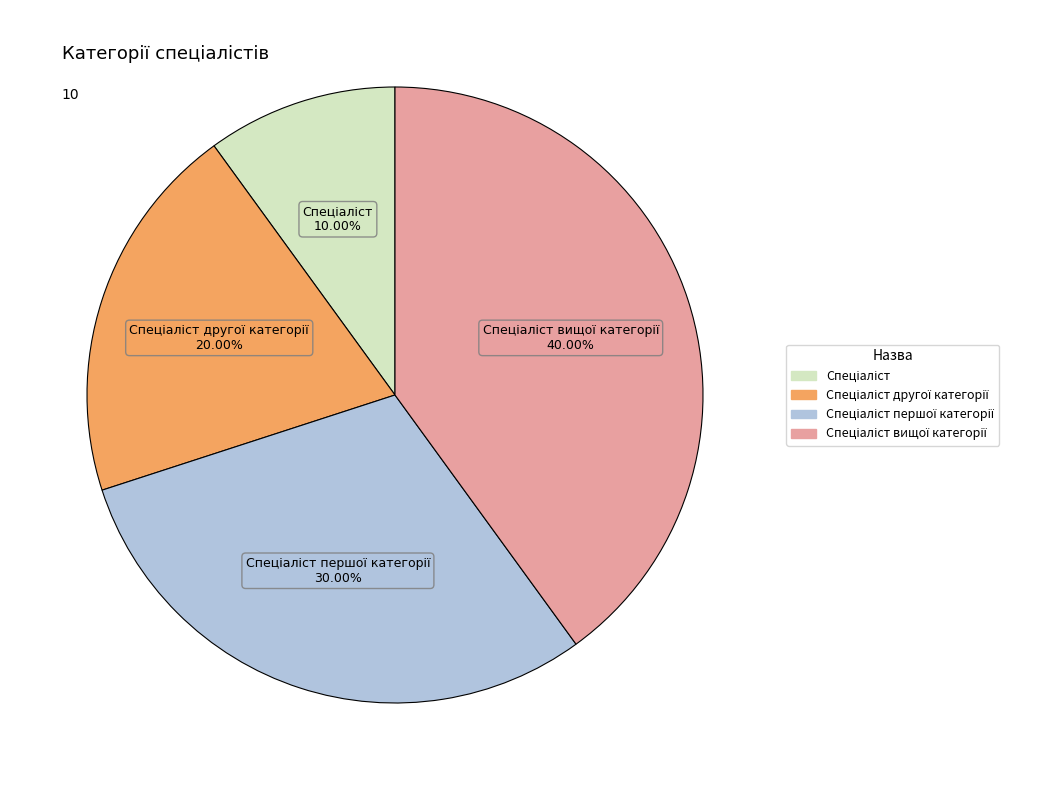

Is there a majority slice in this chart?

No